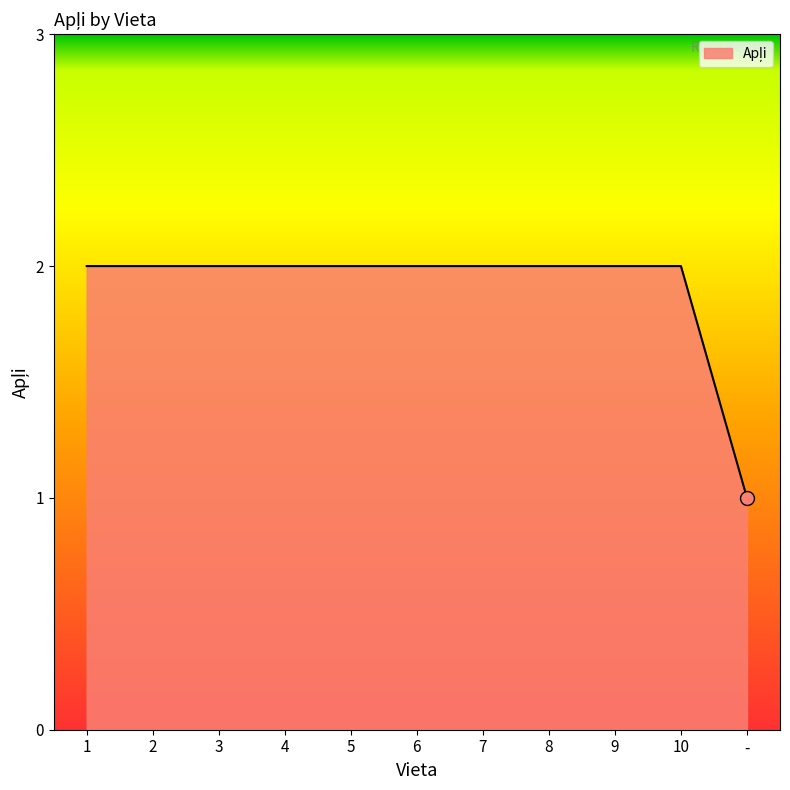

Reading left to right, list all the values displayed in this chart.

2	2	2	2	2	2	2	2	2	2	1